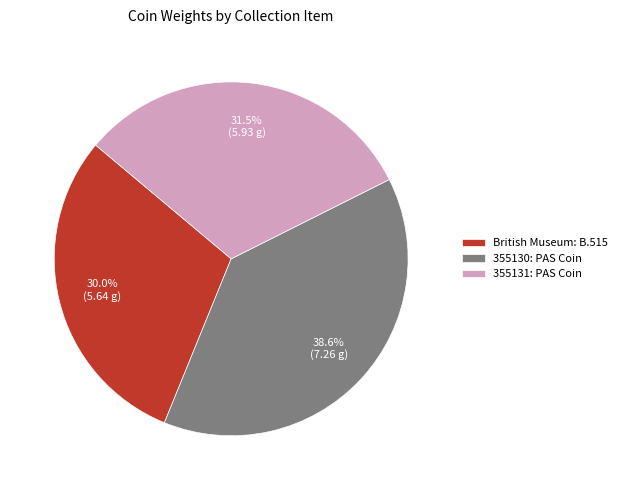

Which category has the biggest portion of the pie?

355130: PAS Coin